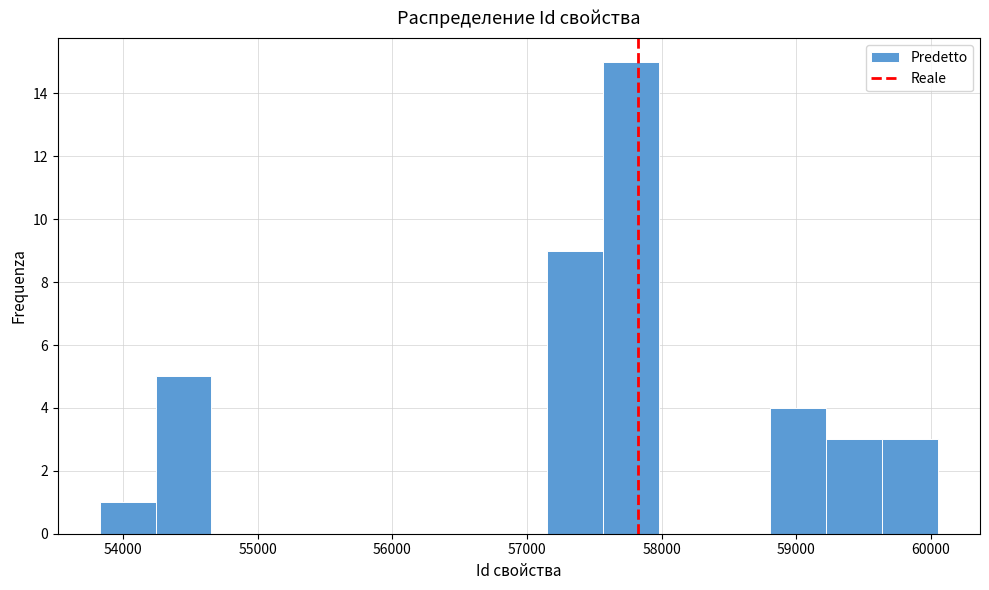

Over which range of the x-axis is the bar tallest?

57600 to 58000